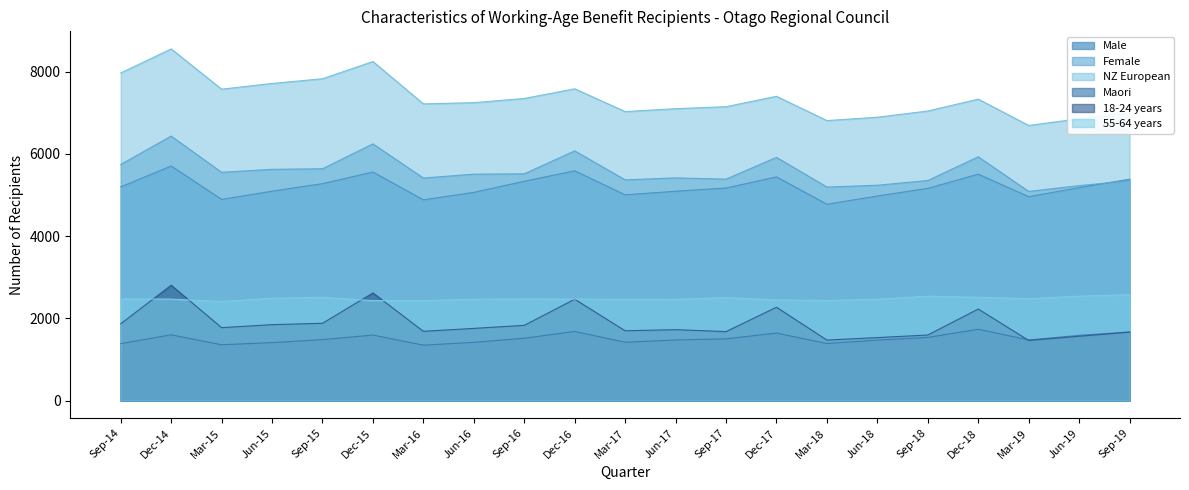

Reading right to left, transcribe all the data shown in this chart.

Male: Sep-19=5387	Jun-19=5180	Mar-19=4961	Dec-18=5508	Sep-18=5163	Jun-18=4977	Mar-18=4777	Dec-17=5442	Sep-17=5171	Jun-17=5093	Mar-17=5006	Dec-16=5589	Sep-16=5336	Jun-16=5066	Mar-16=4884	Dec-15=5560	Sep-15=5278	Jun-15=5094	Mar-15=4895	Dec-14=5707	Sep-14=5199
Female: Sep-19=5348	Jun-19=5229	Mar-19=5089	Dec-18=5931	Sep-18=5354	Jun-18=5239	Mar-18=5195	Dec-17=5917	Sep-17=5387	Jun-17=5417	Mar-17=5370	Dec-16=6075	Sep-16=5517	Jun-16=5508	Mar-16=5414	Dec-15=6245	Sep-15=5640	Jun-15=5626	Mar-15=5554	Dec-14=6435	Sep-14=5744
NZ European: Sep-19=6999	Jun-19=6857	Mar-19=6693	Dec-18=7334	Sep-18=7045	Jun-18=6894	Mar-18=6812	Dec-17=7403	Sep-17=7150	Jun-17=7101	Mar-17=7031	Dec-16=7585	Sep-16=7350	Jun-16=7248	Mar-16=7218	Dec-15=8249	Sep-15=7829	Jun-15=7715	Mar-15=7576	Dec-14=8555	Sep-14=7970
Maori: Sep-19=1671	Jun-19=1587	Mar-19=1475	Dec-18=1736	Sep-18=1537	Jun-18=1472	Mar-18=1389	Dec-17=1643	Sep-17=1503	Jun-17=1474	Mar-17=1420	Dec-16=1683	Sep-16=1518	Jun-16=1417	Mar-16=1349	Dec-15=1595	Sep-15=1484	Jun-15=1411	Mar-15=1359	Dec-14=1600	Sep-14=1386
18-24 years: Sep-19=1666	Jun-19=1565	Mar-19=1464	Dec-18=2228	Sep-18=1596	Jun-18=1533	Mar-18=1473	Dec-17=2271	Sep-17=1679	Jun-17=1726	Mar-17=1699	Dec-16=2467	Sep-16=1831	Jun-16=1757	Mar-16=1686	Dec-15=2619	Sep-15=1881	Jun-15=1848	Mar-15=1775	Dec-14=2807	Sep-14=1869
55-64 years: Sep-19=2576	Jun-19=2540	Mar-19=2479	Dec-18=2515	Sep-18=2540	Jun-18=2467	Mar-18=2436	Dec-17=2450	Sep-17=2506	Jun-17=2463	Mar-17=2466	Dec-16=2470	Sep-16=2474	Jun-16=2467	Mar-16=2433	Dec-15=2432	Sep-15=2514	Jun-15=2490	Mar-15=2411	Dec-14=2470	Sep-14=2473